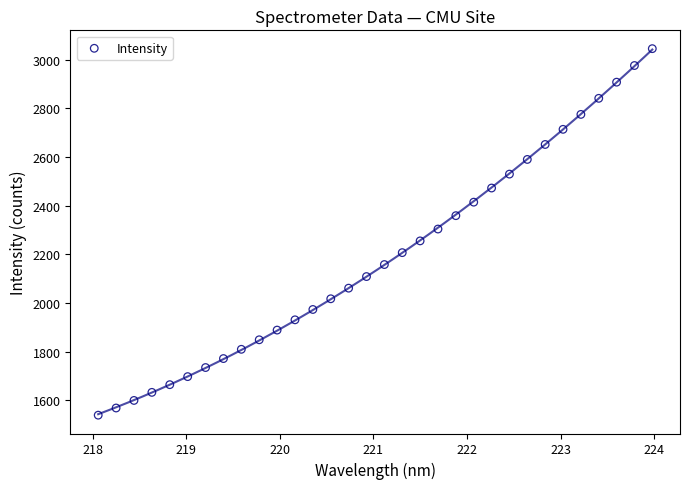

What is the range of Y values (max minus min)?

1506.6